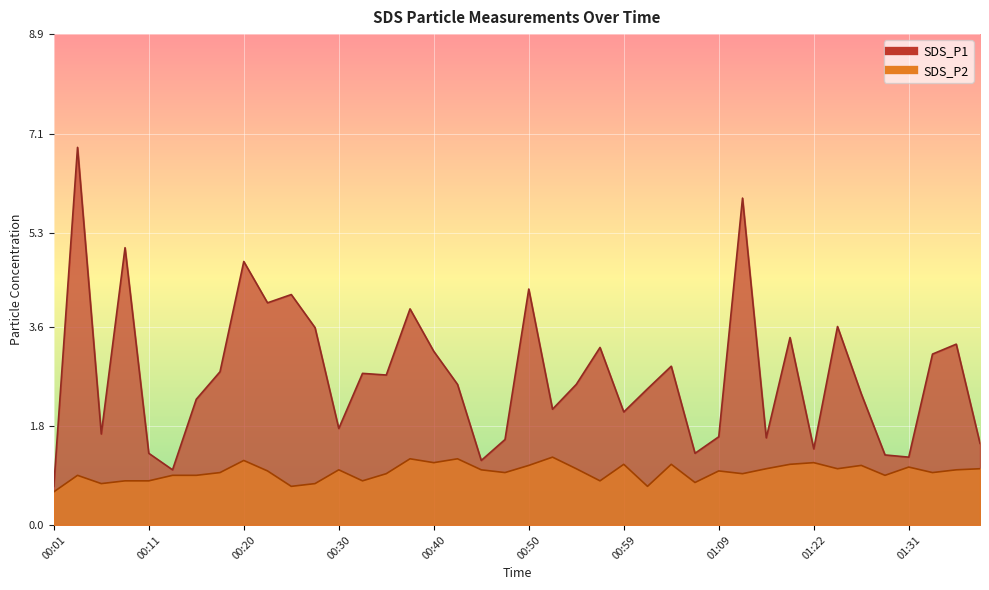

How many interior local valleys does the SDS_P1 series have?

12